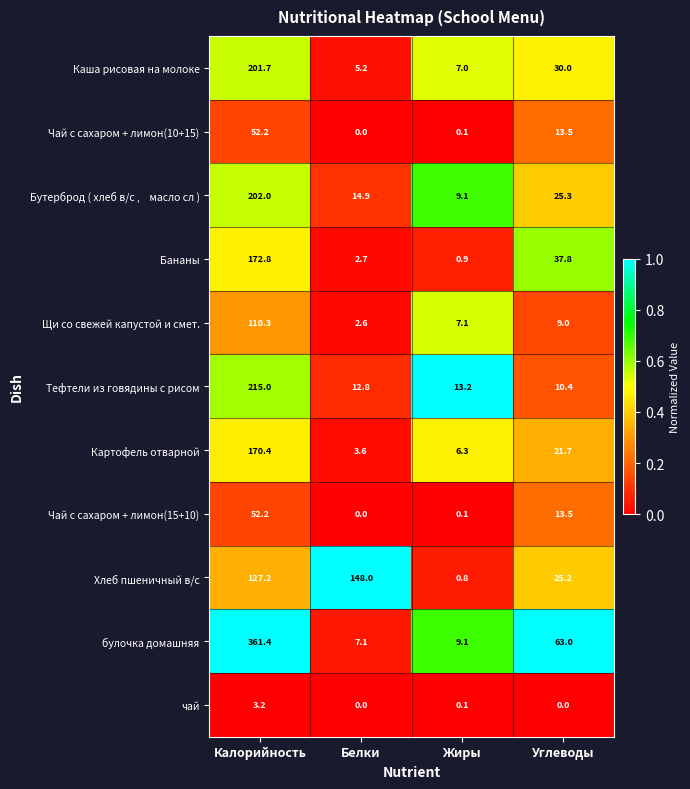

Where is Щи со свежей капустой и смет. nearest to the value 56?

Углеводы